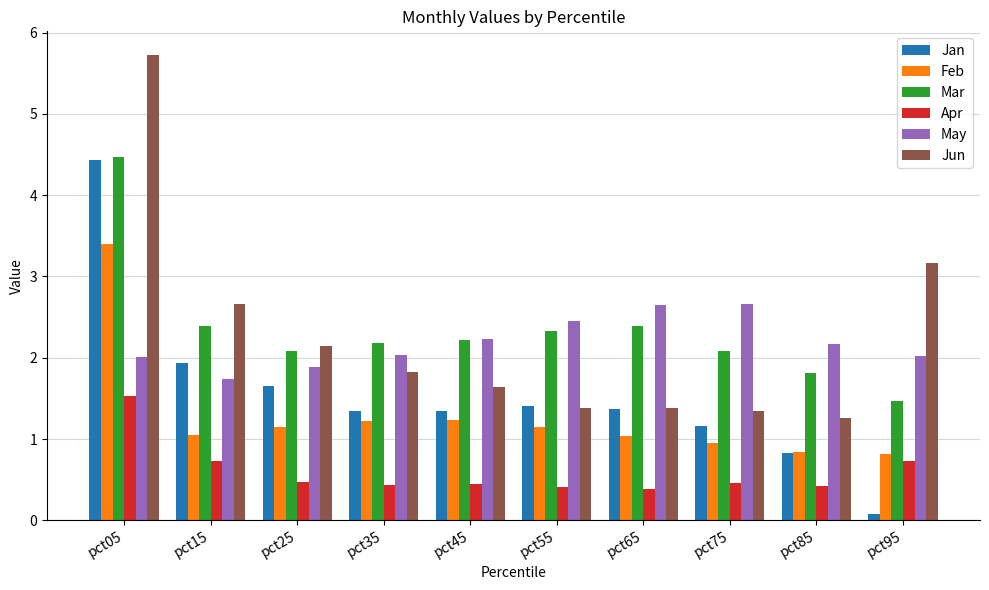

How many data points in Feb are above 1?

7